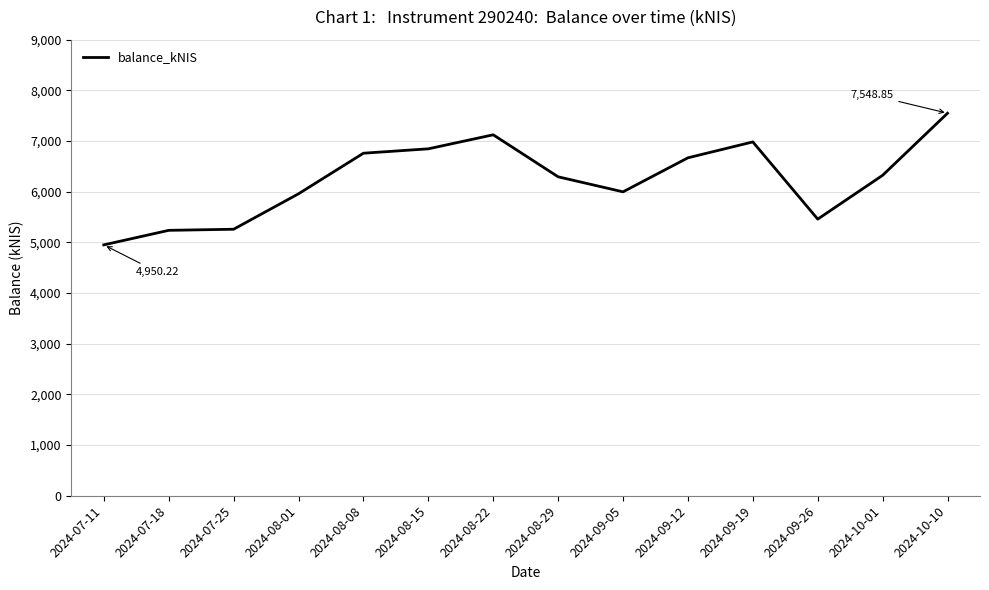

Approximately how many times larger is the value at 2024-10-10 compared to 2024-08-08?

1.1